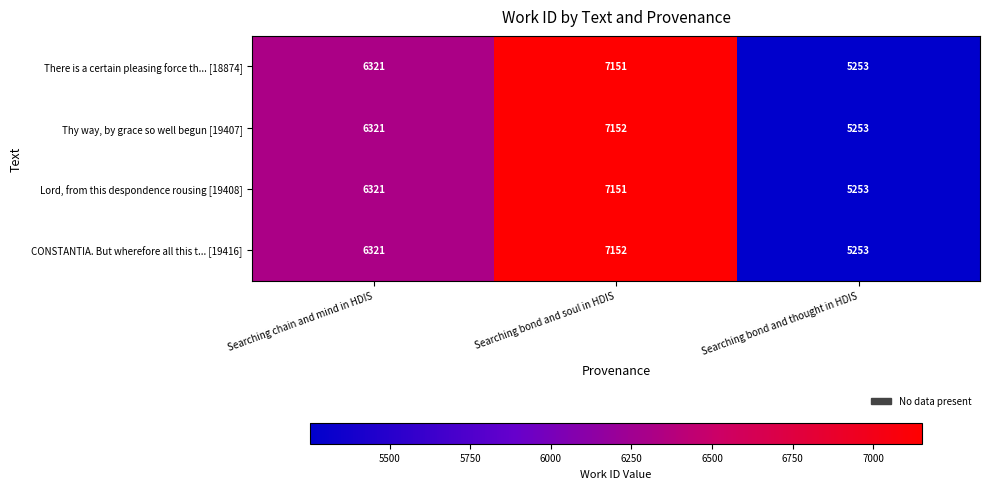

Reading right to left, transcribe all the data shown in this chart.

There is a certain pleasing force th... [18874]: Searching bond and thought in HDIS=5253	Searching bond and soul in HDIS=7151	Searching chain and mind in HDIS=6321
Thy way, by grace so well begun [19407]: Searching bond and thought in HDIS=5253	Searching bond and soul in HDIS=7152	Searching chain and mind in HDIS=6321
Lord, from this despondence rousing [19408]: Searching bond and thought in HDIS=5253	Searching bond and soul in HDIS=7151	Searching chain and mind in HDIS=6321
CONSTANTIA. But wherefore all this t... [19416]: Searching bond and thought in HDIS=5253	Searching bond and soul in HDIS=7152	Searching chain and mind in HDIS=6321